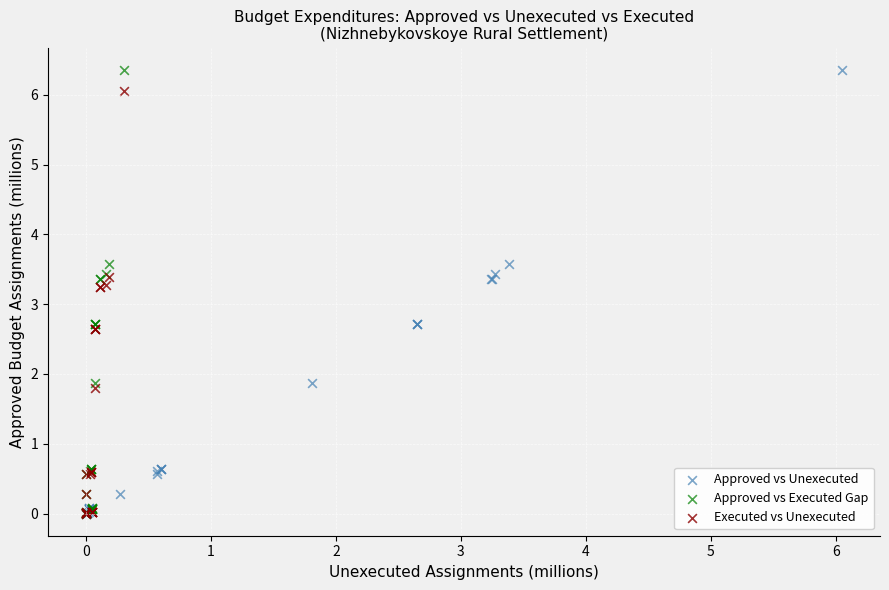

What are all the series names shown in the legend?

Approved vs Unexecuted, Approved vs Executed Gap, Executed vs Unexecuted